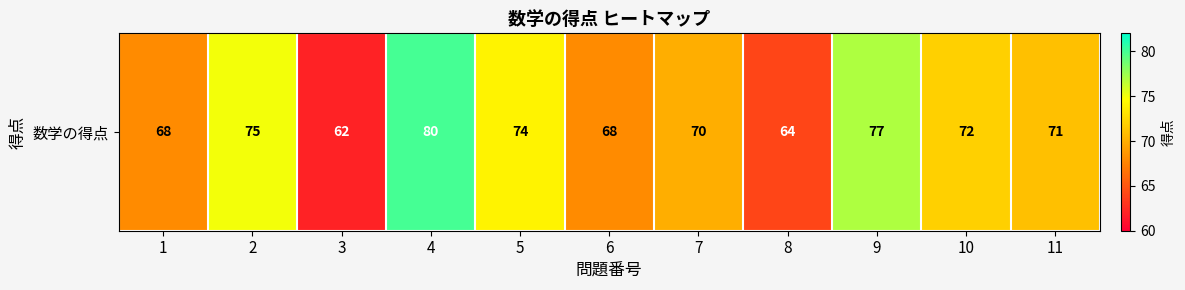

Rank the categories by value from highest to lowest.

4, 9, 2, 5, 10, 11, 7, 1, 6, 8, 3